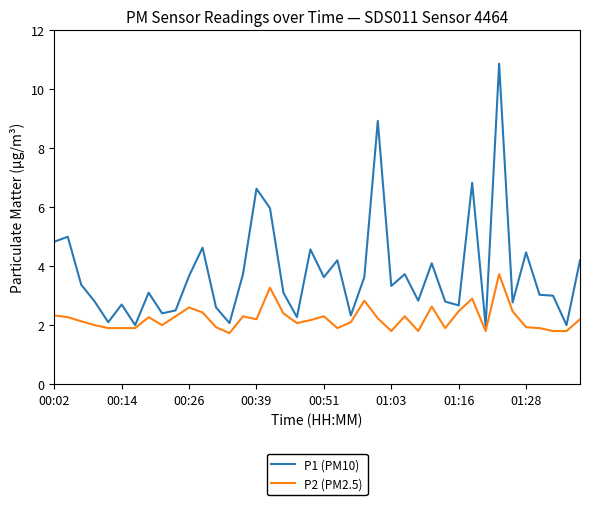

What is the highest value of the P1 (PM10) series?

10.9